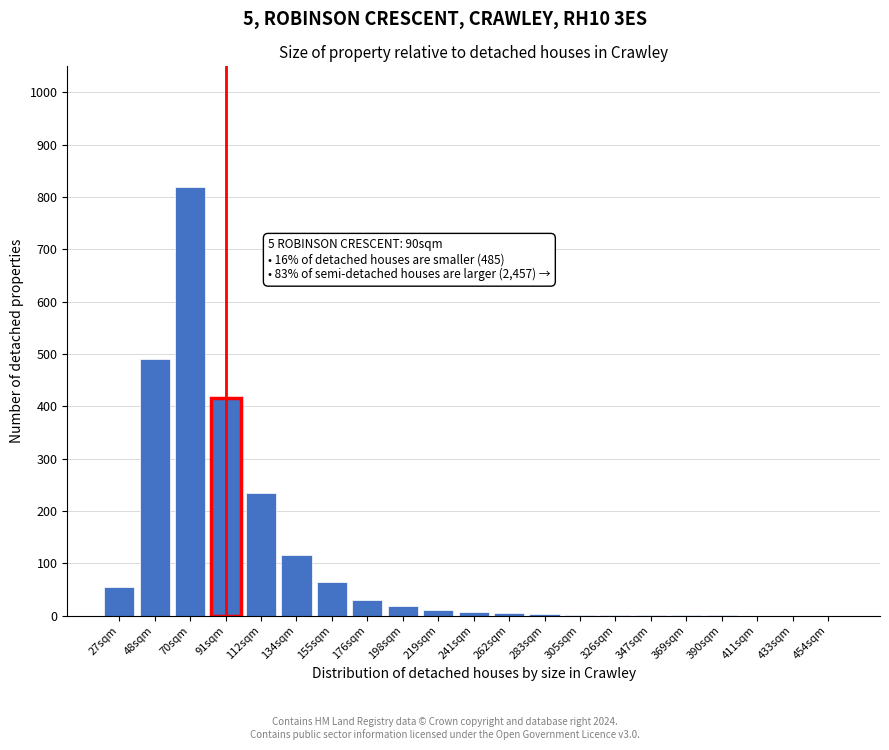

Which has a higher value, 155sqm or 176sqm?

155sqm